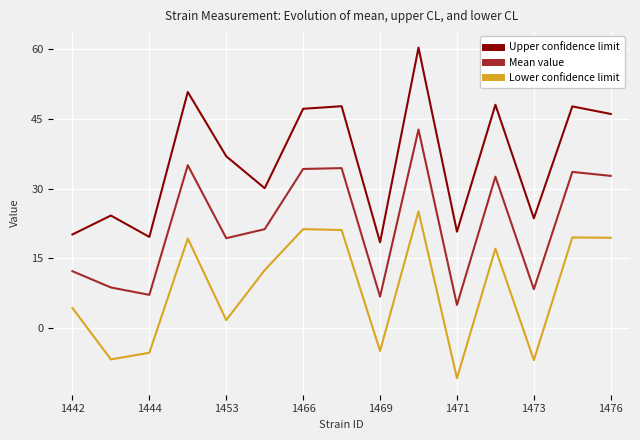

How many values in the Upper confidence limit series exceed 36?

8